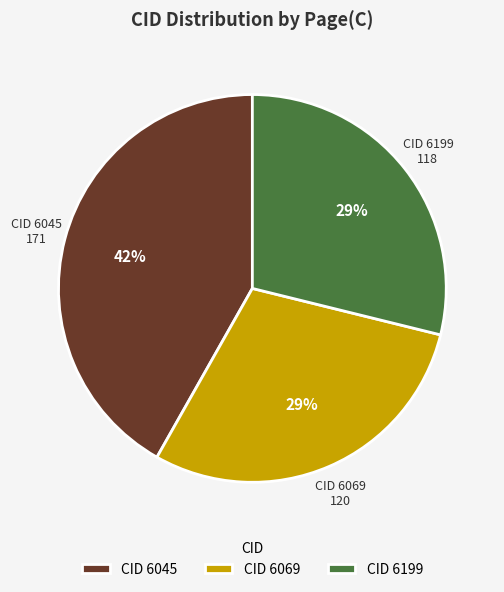

How many segments does this pie chart have?

3